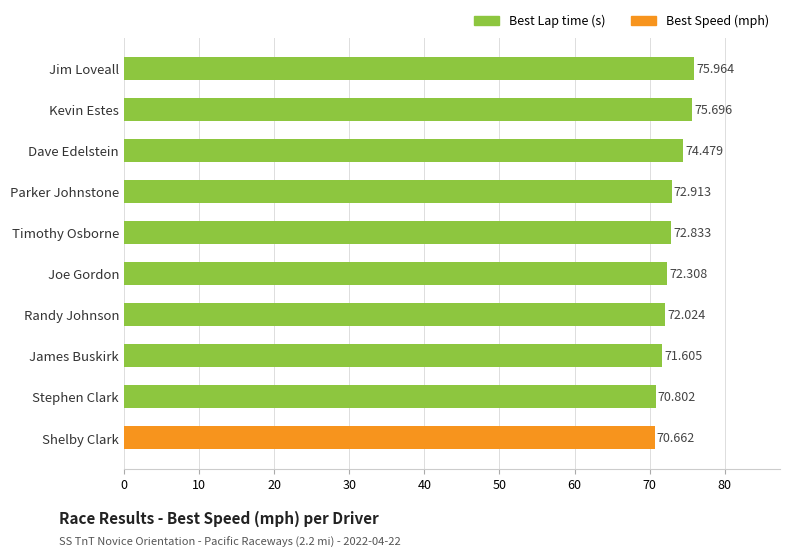

The chart shows a value of 72.8 at Timothy Osborne. True or false?

True